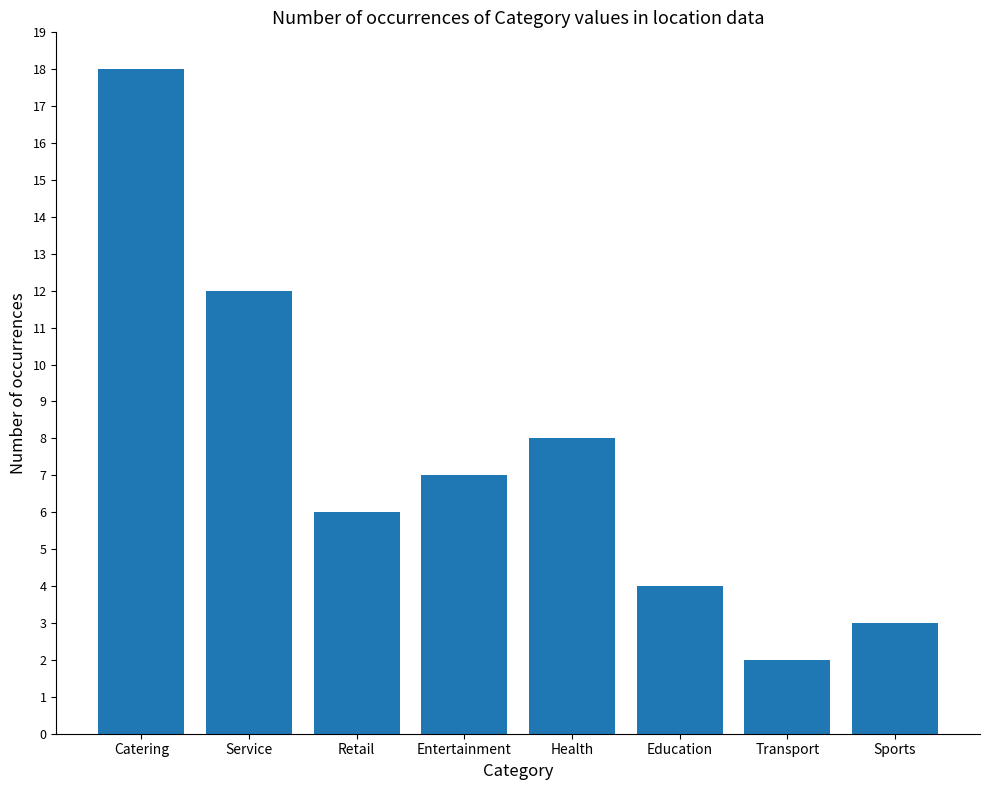

What position from the left is Catering?

1